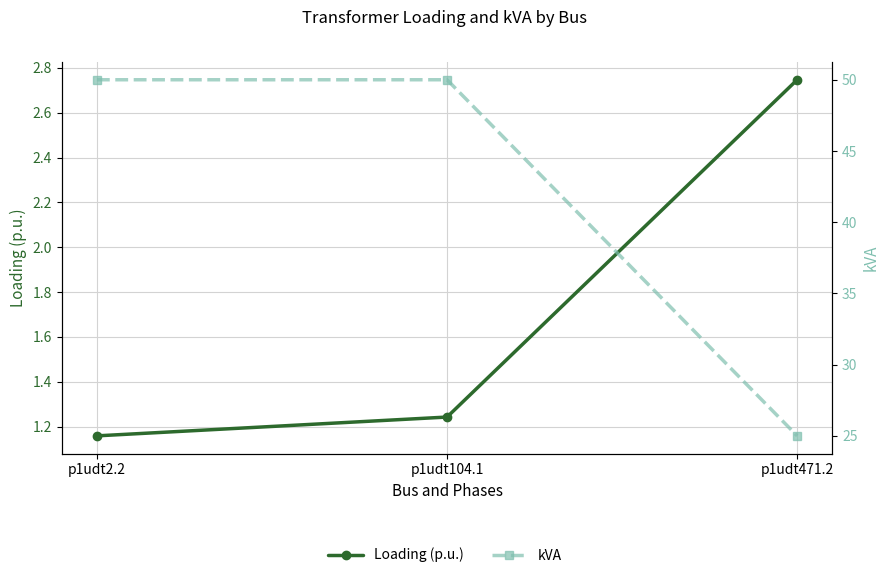

Reading right to left, list all the values displayed in this chart.

Loading (p.u.): p1udt471.2=2.7	p1udt104.1=1.2	p1udt2.2=1.2
kVA: p1udt471.2=25.0	p1udt104.1=50.0	p1udt2.2=50.0